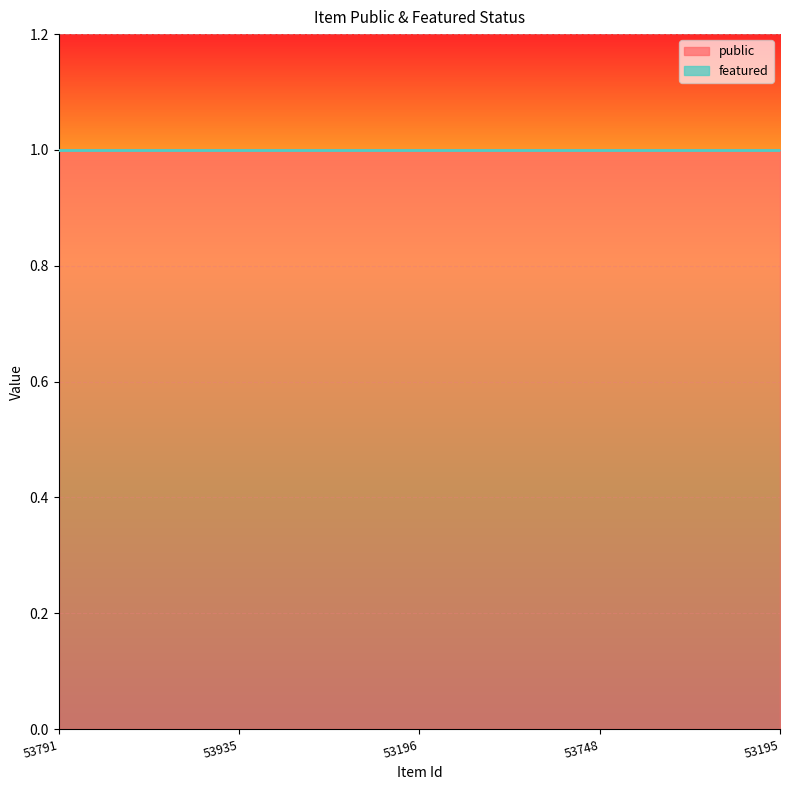

What are all the series names shown in the legend?

public, featured